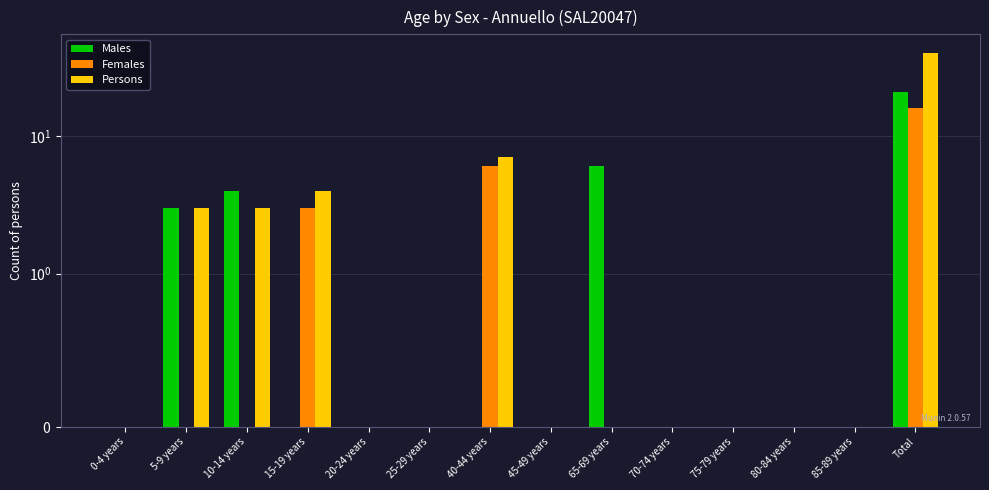

What is the difference between the maximum and second lowest values in the Males series?

21